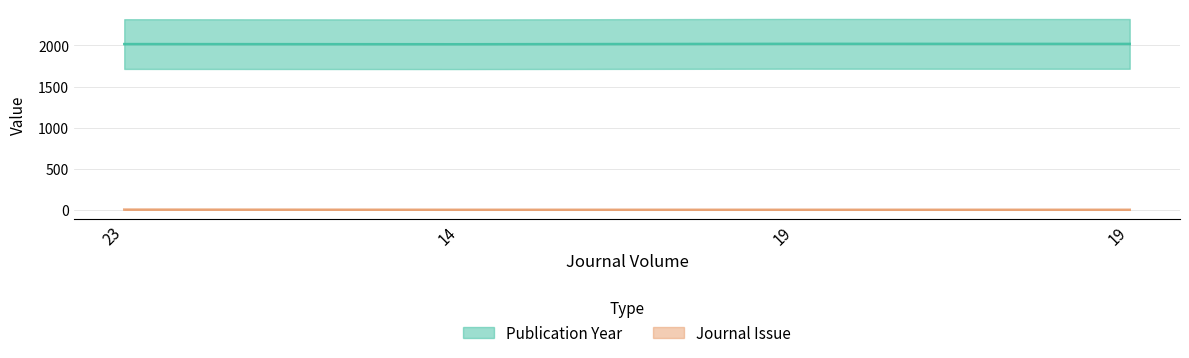

The value of Publication Year at 19 is 469. True or false?

False